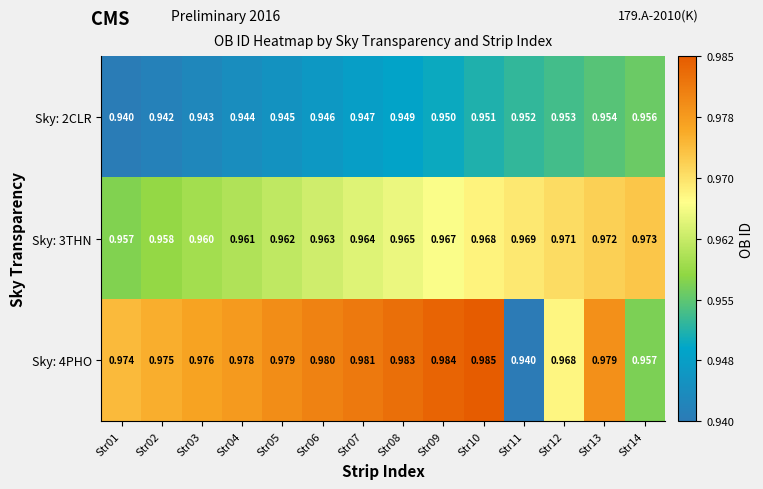

At which category is the sum across all series the highest?

Str13